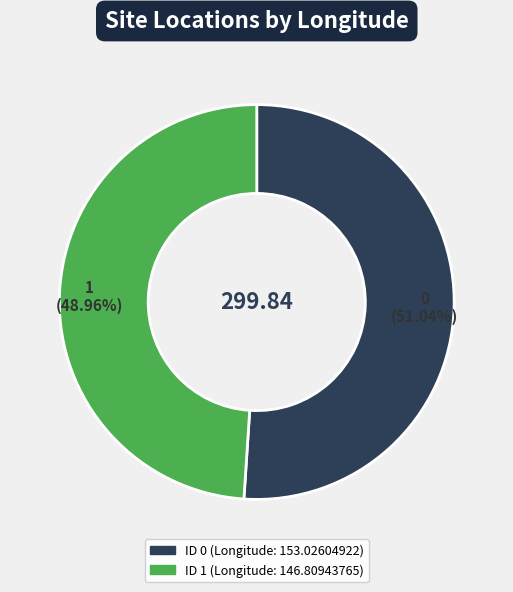

The 1 slice represents 42% of the pie. True or false?

False